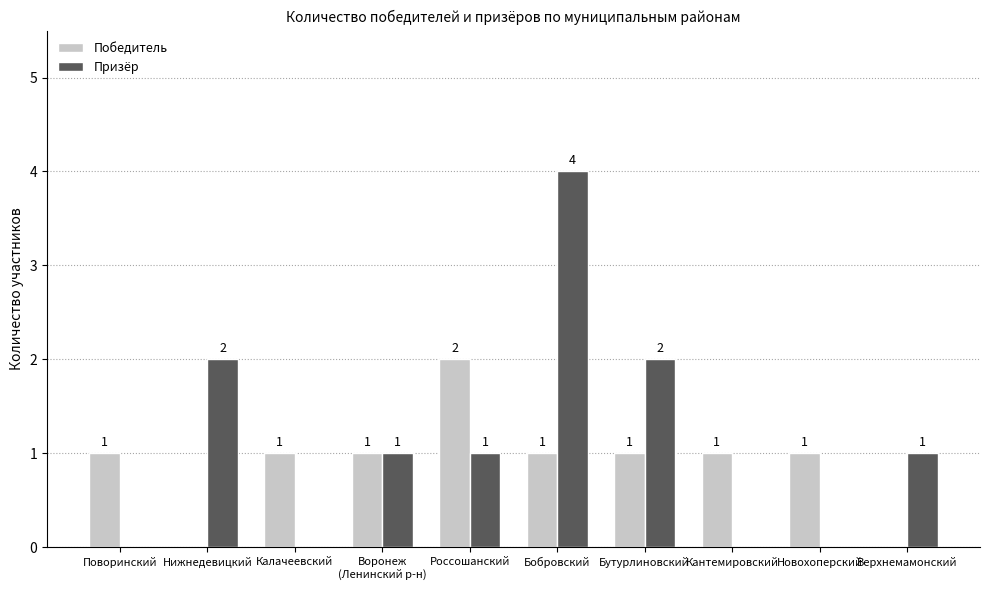

How many distinct data groups are displayed?

2